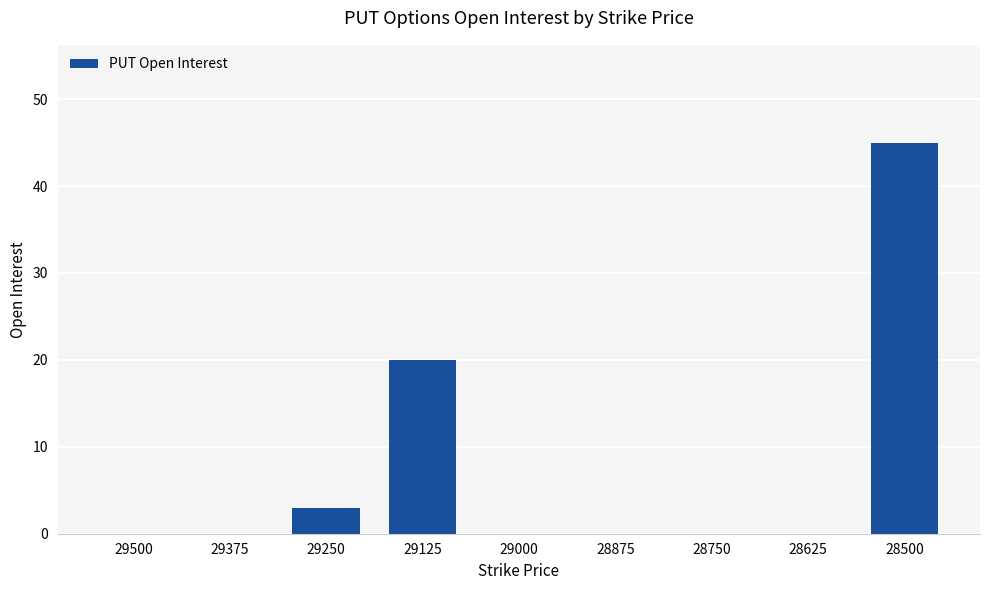

Count the number of categories in the chart.

9